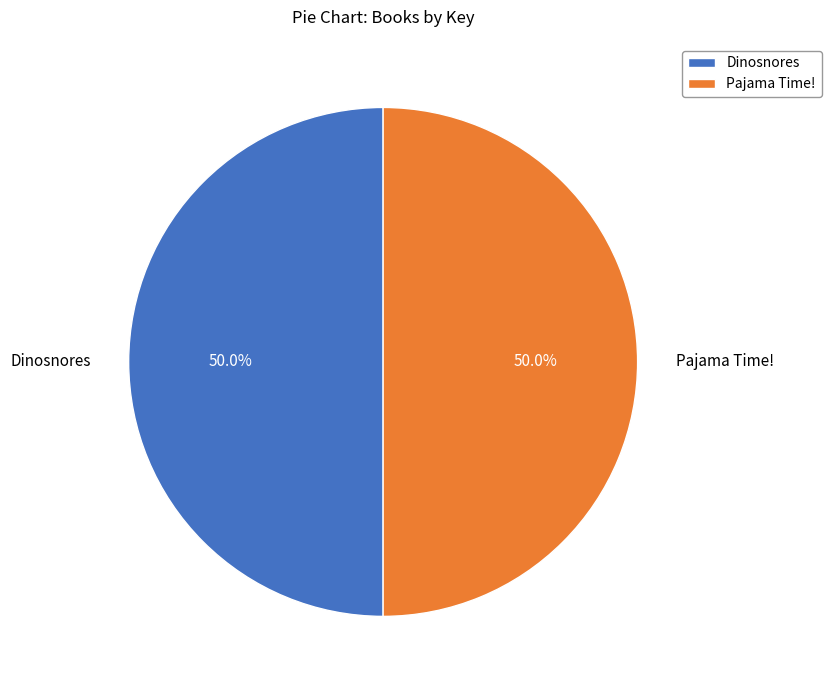

The Dinosnores slice represents 64% of the pie. True or false?

False